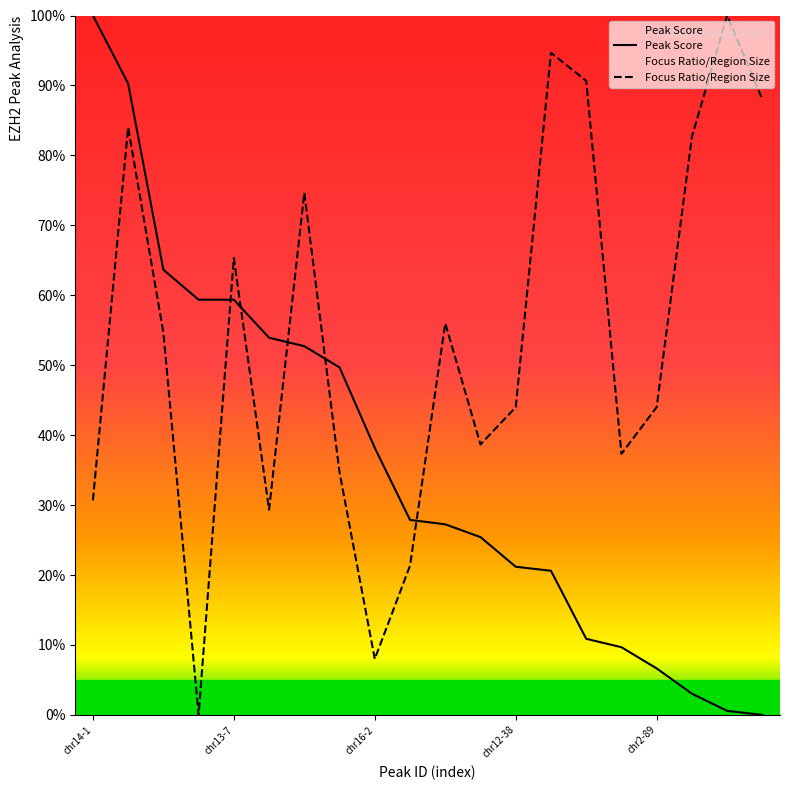

What is the difference between the maximum and second lowest values in the Peak Score series?

1.0